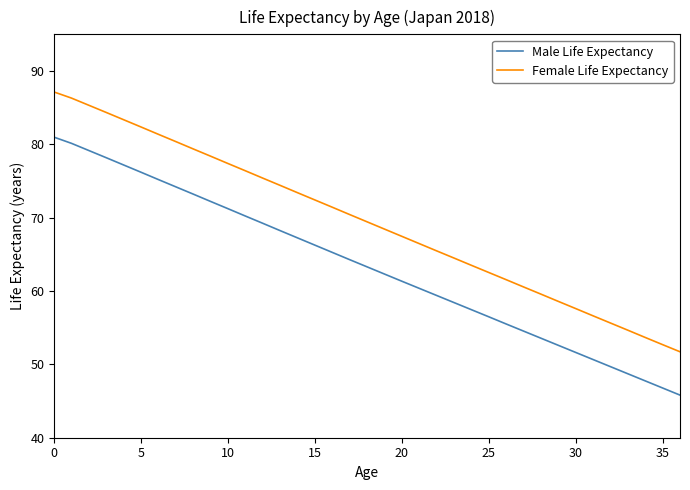

What is the lowest value of the Female Life Expectancy series?

51.7